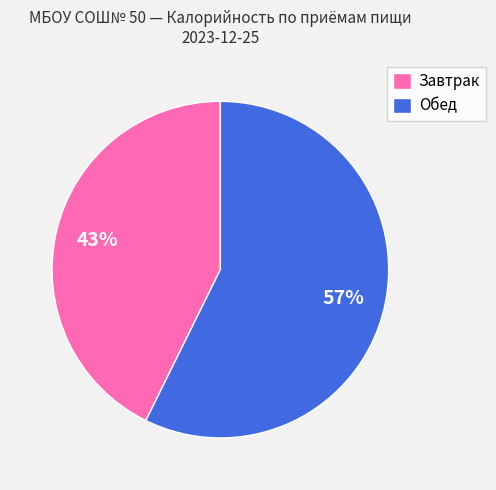

Is the sum of Завтрак and Обед greater than half?

Yes